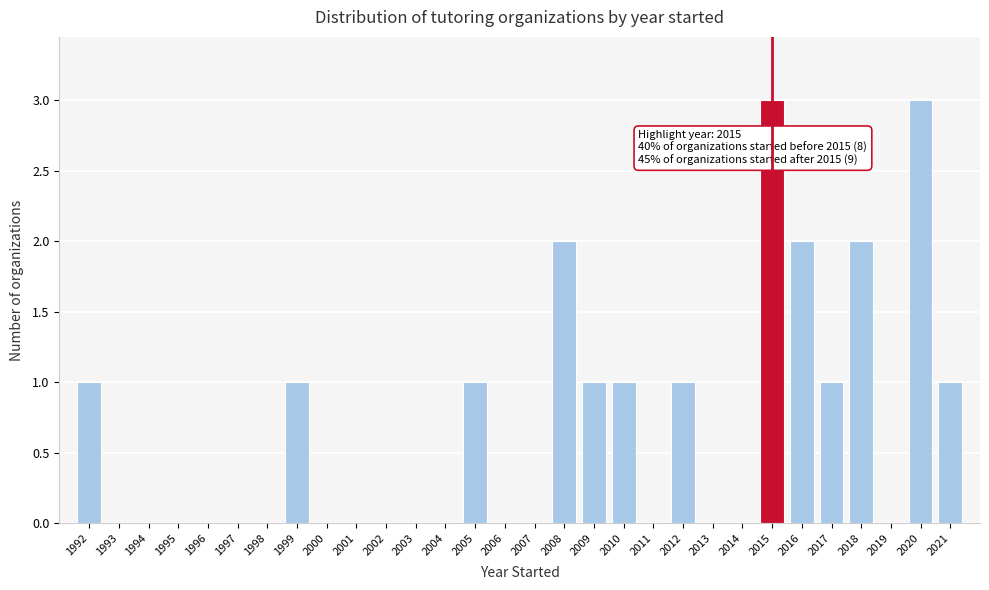

Reading right to left, transcribe all the data shown in this chart.

2021=1	2020=3	2019=0	2018=2	2017=1	2016=2	2015=3	2014=0	2013=0	2012=1	2011=0	2010=1	2009=1	2008=2	2007=0	2006=0	2005=1	2004=0	2003=0	2002=0	2001=0	2000=0	1999=1	1998=0	1997=0	1996=0	1995=0	1994=0	1993=0	1992=1